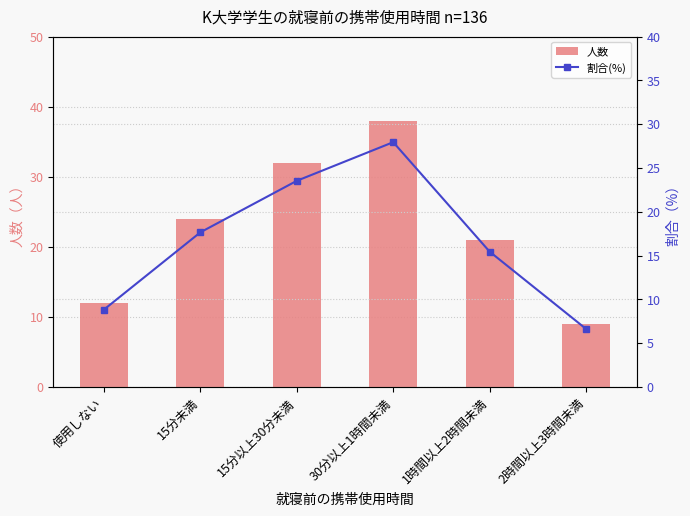

What is the label of the 5th bar from the left?

1時間以上2時間未満